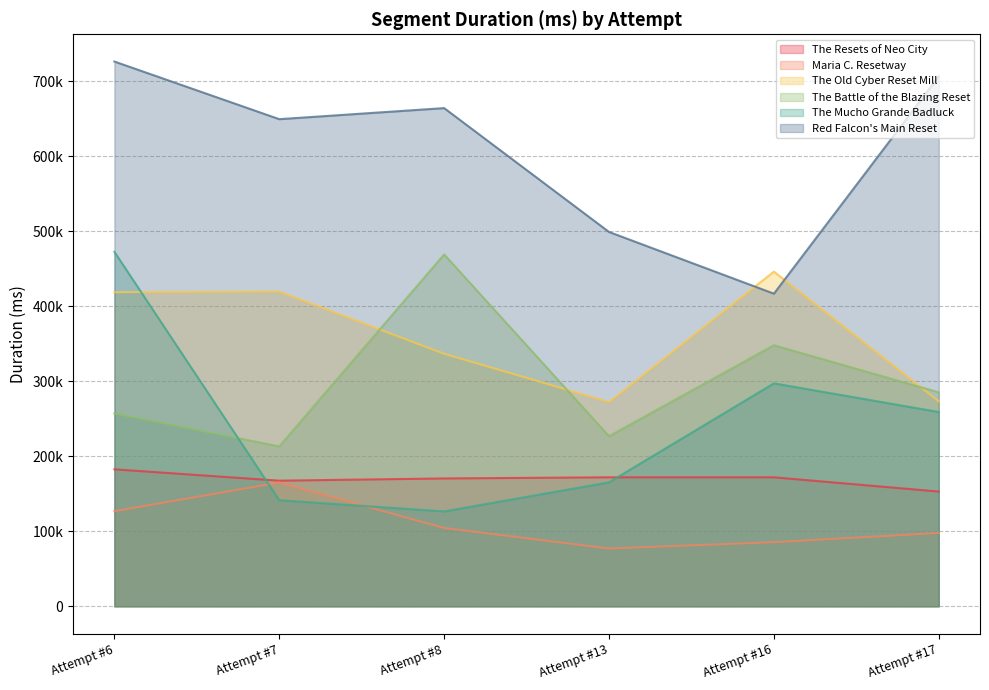

How many interior local peaks does the The Mucho Grande Badluck series have?

1